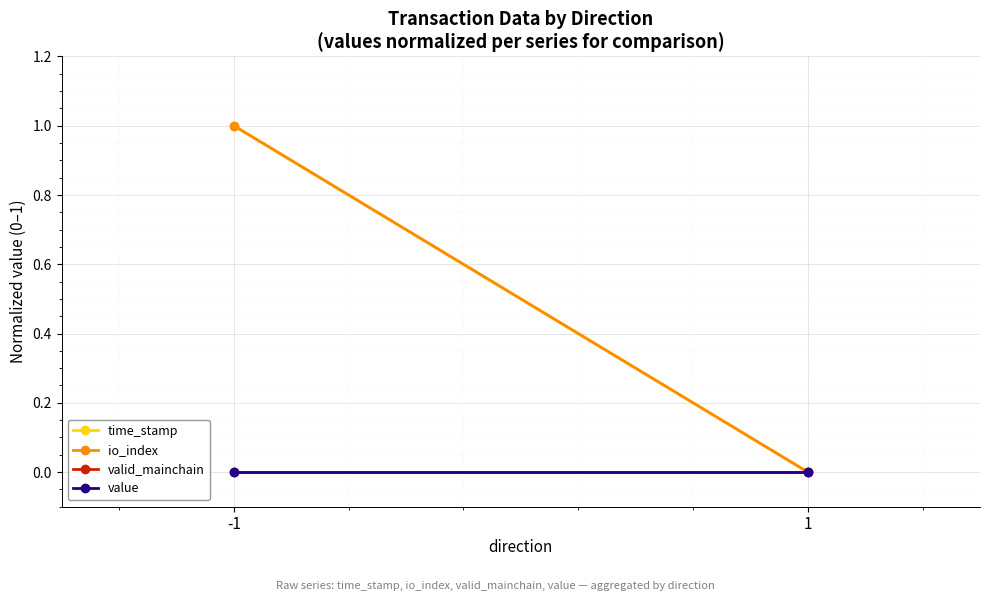

Reading left to right, transcribe all the data shown in this chart.

time_stamp: 1	0
io_index: 1	0
valid_mainchain: 0	0
value: 0	0